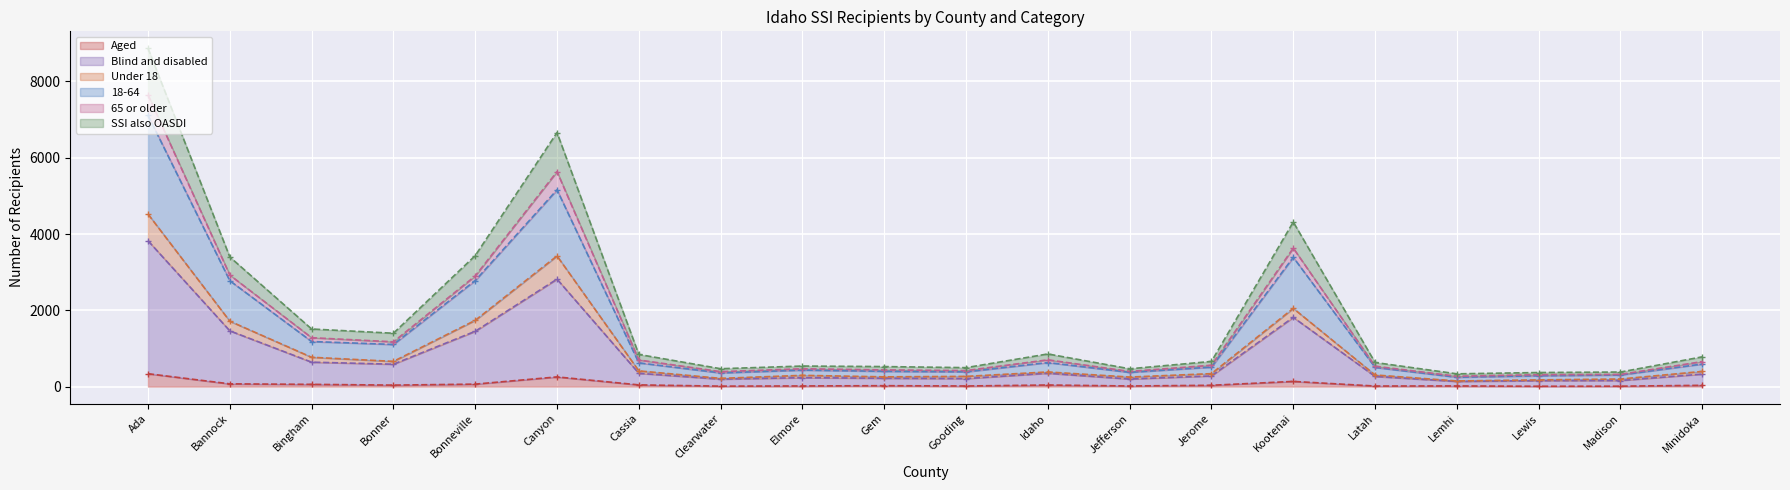

Which category has the lowest value across all series?

Lewis